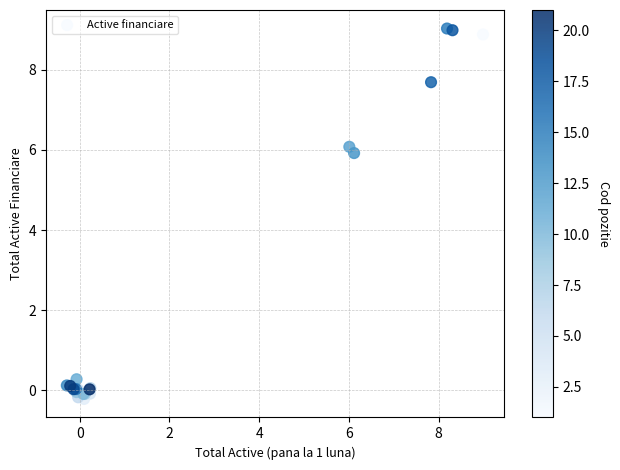

What Y value in the scatter plot is closest to 4?

5.9